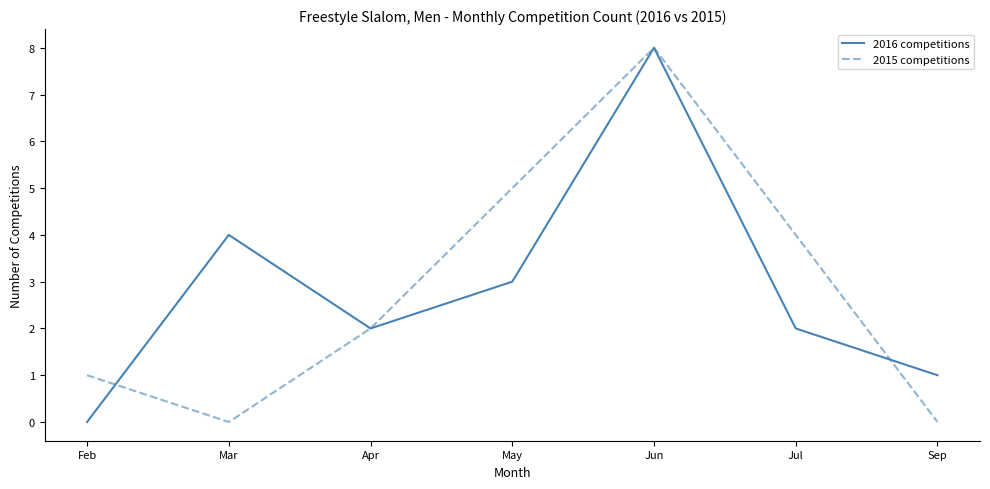

The value of 2016 competitions at Jul is 2. True or false?

True